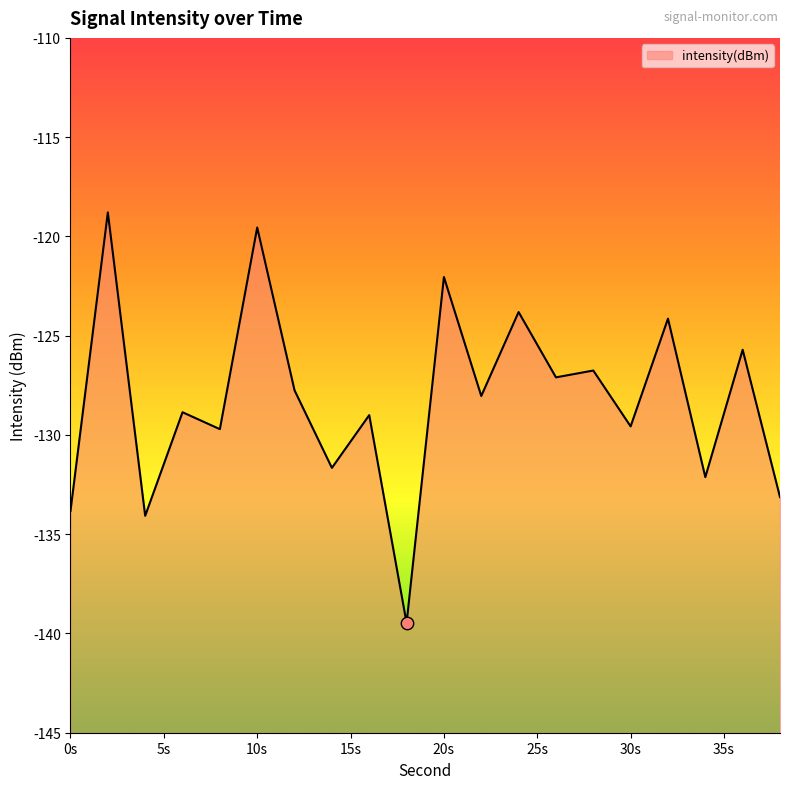

Between 18 and 24, which is larger?

24